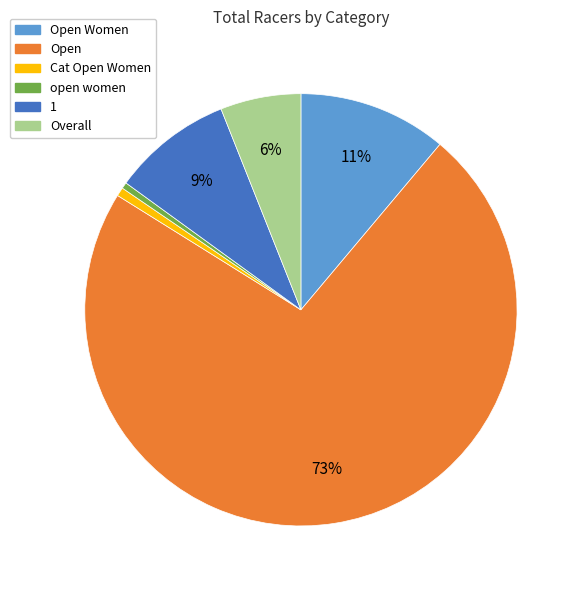

How many segments does this pie chart have?

6